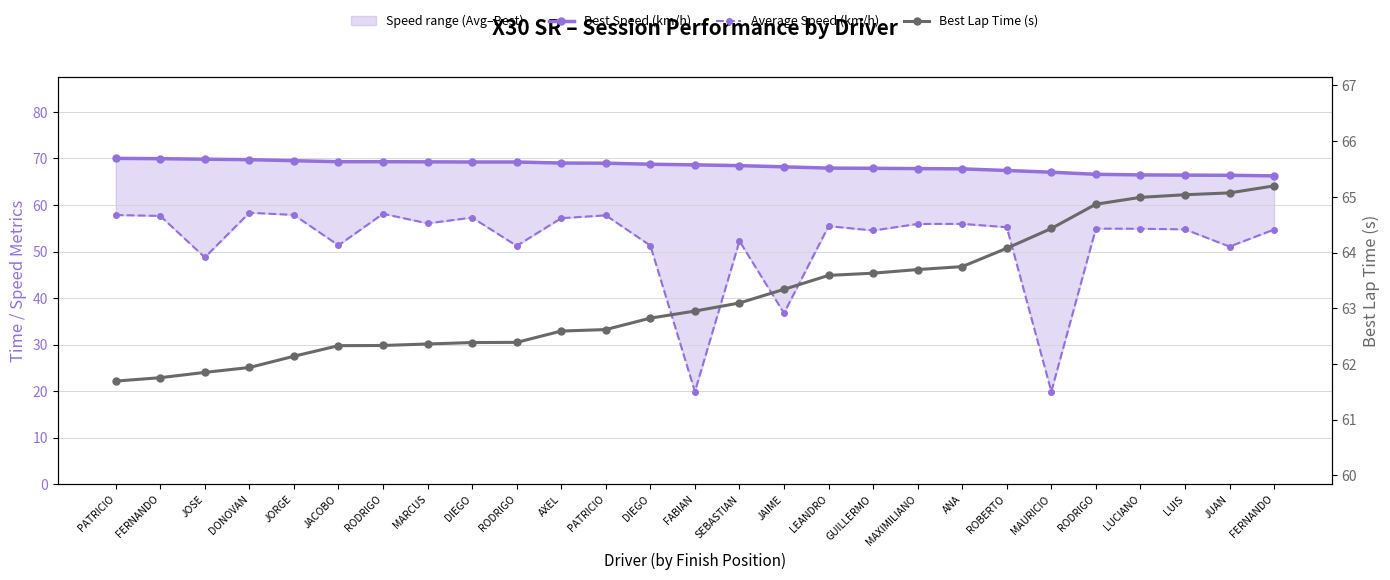

True or false: Best Speed (km/h) has more than 2 points higher than both neighbors.

False